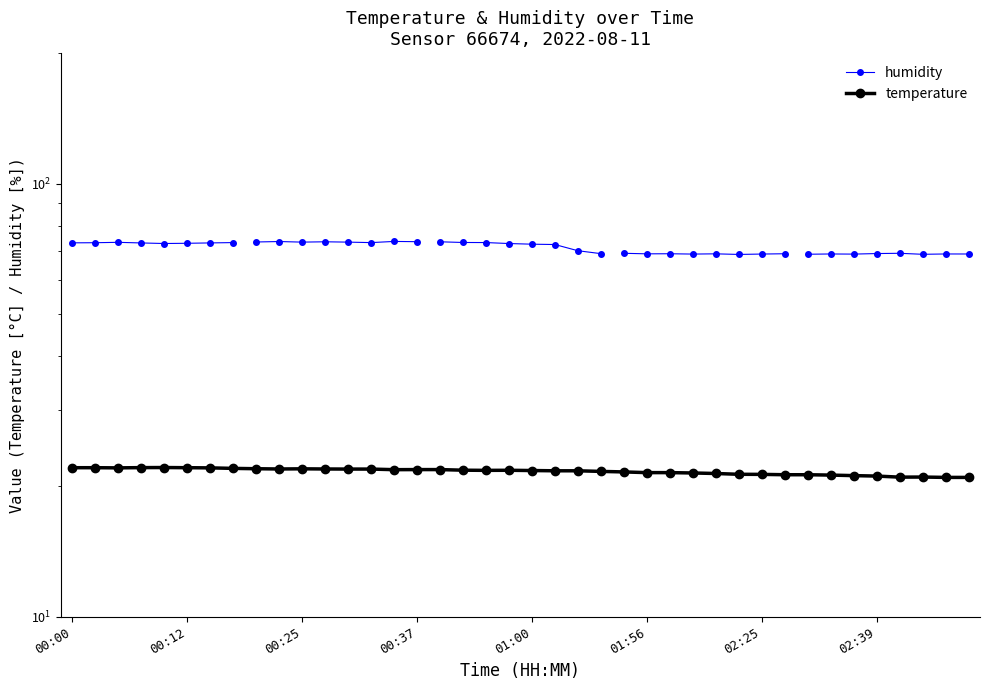

What is the label of the 3rd point from the right?

02:56